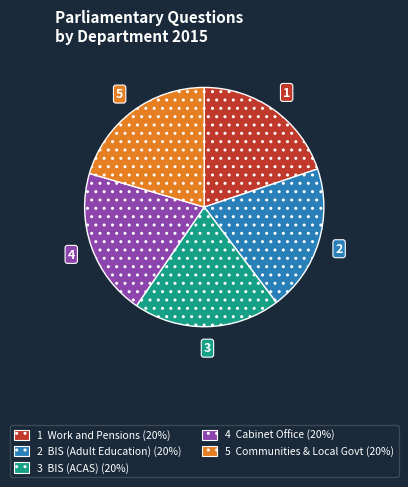

How many slices are in this pie chart?

5